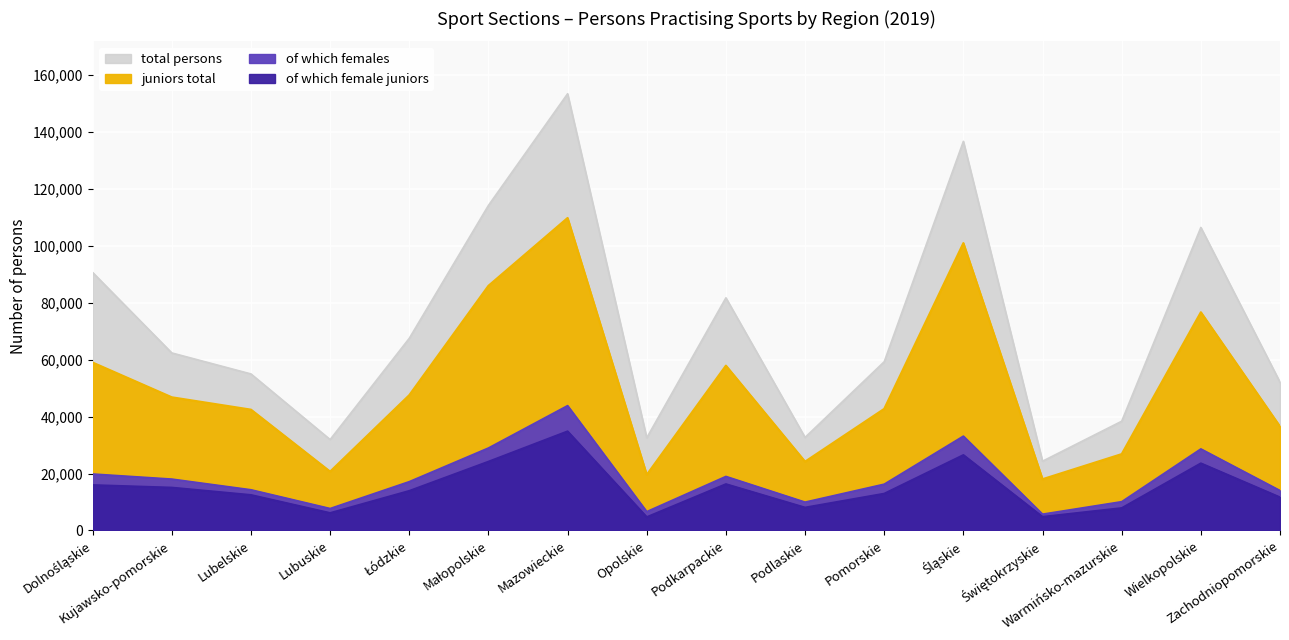

Reading left to right, transcribe all the data shown in this chart.

of which females: Dolnośląskie=19829	Kujawsko-pomorskie=18043	Lubelskie=14292	Lubuskie=7710	Łódzkie=17145	Małopolskie=28956	Mazowieckie=43827	Opolskie=6619	Podkarpackie=18978	Podlaskie=9957	Pomorskie=16259	Śląskie=33126	Świętokrzyskie=5728	Warmińsko-mazurskie=10110	Wielkopolskie=28635	Zachodniopomorskie=14026
of which female juniors: Dolnośląskie=15996	Kujawsko-pomorskie=15109	Lubelskie=12515	Lubuskie=6188	Łódzkie=13955	Małopolskie=24225	Mazowieckie=34865	Opolskie=4755	Podkarpackie=16331	Podlaskie=8103	Pomorskie=12986	Śląskie=26544	Świętokrzyskie=4847	Warmińsko-mazurskie=7921	Wielkopolskie=23633	Zachodniopomorskie=11700
juniors total: Dolnośląskie=58952	Kujawsko-pomorskie=46763	Lubelskie=42426	Lubuskie=20678	Łódzkie=47515	Małopolskie=85898	Mazowieckie=109708	Opolskie=19564	Podkarpackie=57877	Podlaskie=24178	Pomorskie=42701	Śląskie=100892	Świętokrzyskie=18012	Warmińsko-mazurskie=26825	Wielkopolskie=76616	Zachodniopomorskie=36512
total persons: Dolnośląskie=90565	Kujawsko-pomorskie=62320	Lubelskie=54944	Lubuskie=31909	Łódzkie=67454	Małopolskie=114102	Mazowieckie=153301	Opolskie=32527	Podkarpackie=81664	Podlaskie=32661	Pomorskie=59236	Śląskie=136594	Świętokrzyskie=24316	Warmińsko-mazurskie=38347	Wielkopolskie=106370	Zachodniopomorskie=52069